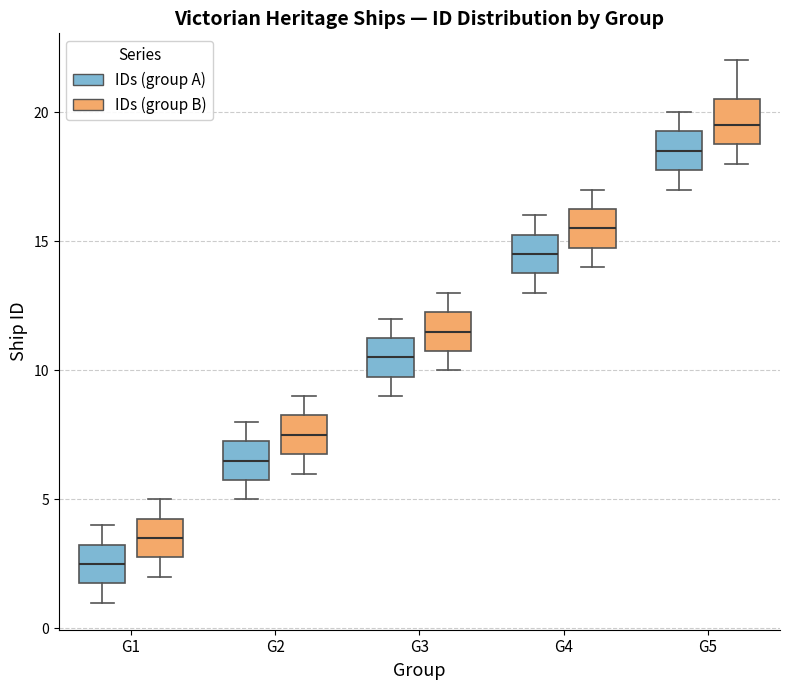

Reading left to right, transcribe this box plot: for each box, give where its median line is, the range the box spans, and where its two whiskers end, as read against the y-axis. The values are not printed on the chart, so give them approximately, as read against the axis.

G1 (IDs (group A)): median 2.5, box 2.0 to 3.5, whiskers 1.0 to 4.0
G1 (IDs (group B)): median 3.5, box 3.0 to 4.5, whiskers 2.0 to 5.0
G2 (IDs (group A)): median 6.5, box 6.0 to 7.5, whiskers 5.0 to 8.0
G2 (IDs (group B)): median 7.5, box 7.0 to 8.5, whiskers 6.0 to 9.0
G3 (IDs (group A)): median 10.5, box 10.0 to 11.5, whiskers 9.0 to 12.0
G3 (IDs (group B)): median 11.5, box 11.0 to 12.5, whiskers 10.0 to 13.0
G4 (IDs (group A)): median 14.5, box 14.0 to 15.5, whiskers 13.0 to 16.0
G4 (IDs (group B)): median 15.5, box 15.0 to 16.5, whiskers 14.0 to 17.0
G5 (IDs (group A)): median 18.5, box 18.0 to 19.5, whiskers 17.0 to 20.0
G5 (IDs (group B)): median 19.5, box 19.0 to 20.5, whiskers 18.0 to 22.0